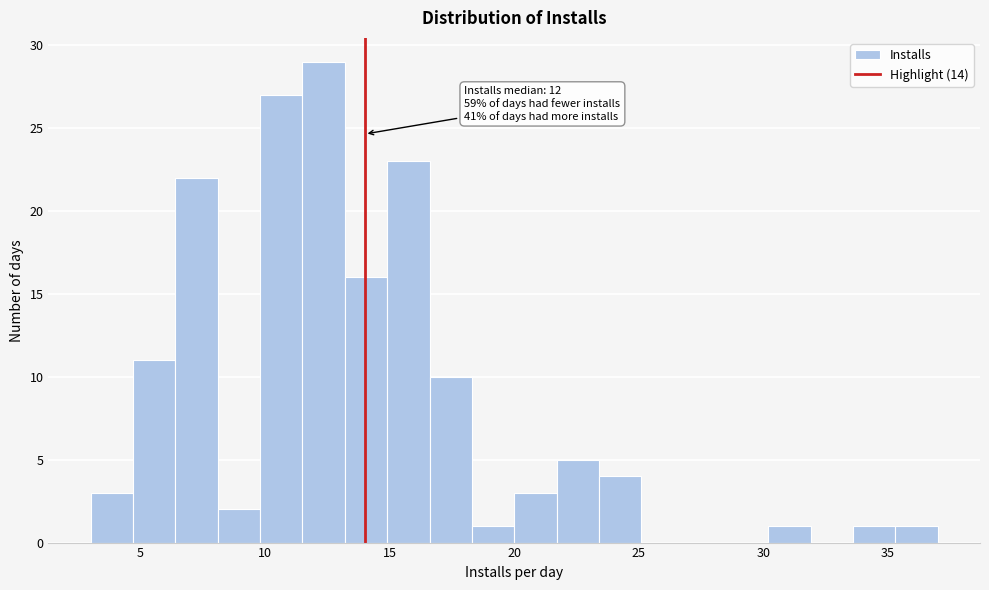

Read against the x-axis, roughly where is the centre of the tallest bar?

12.5